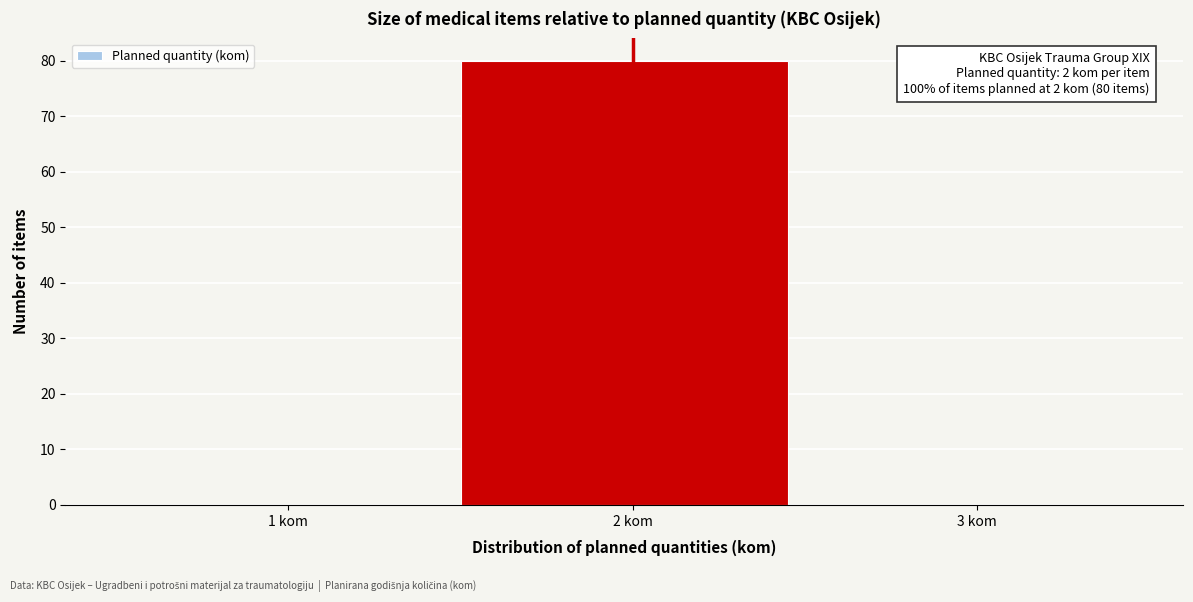

Reading right to left, transcribe all the data shown in this chart.

3 kom=0	2 kom=80	1 kom=0